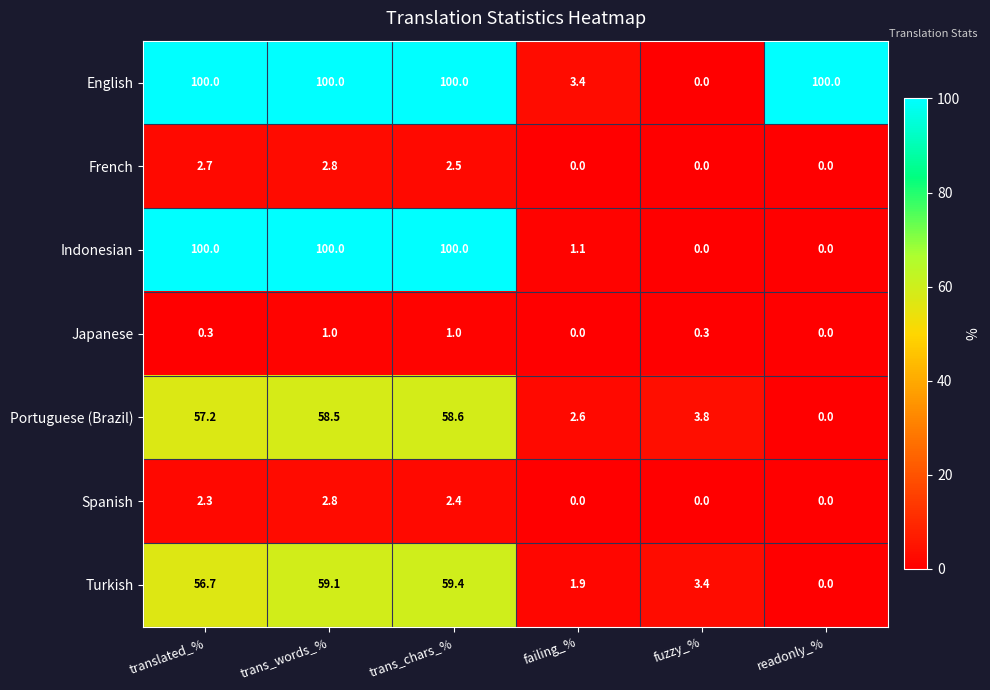

Which category has the lowest value in the Turkish series?

readonly_%